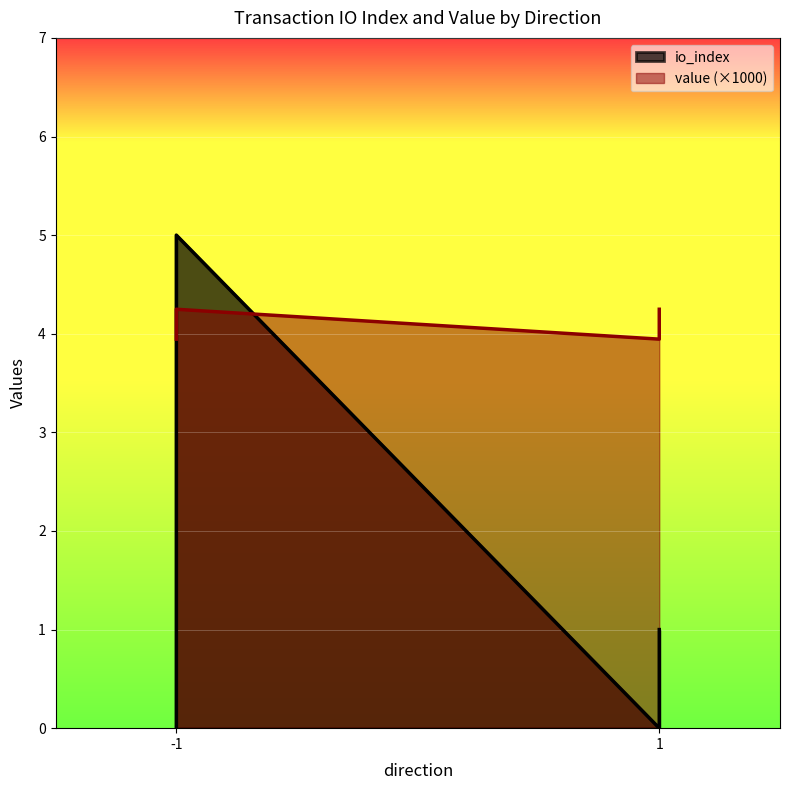

The io_index series shows -1.6 at 1. True or false?

False